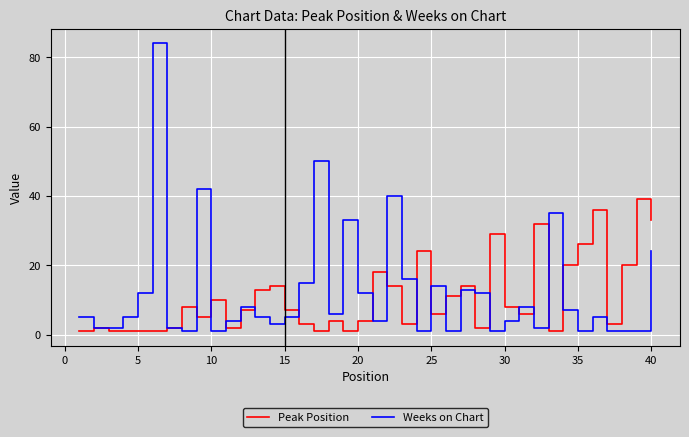

Does the chart have visible grid lines?

Yes